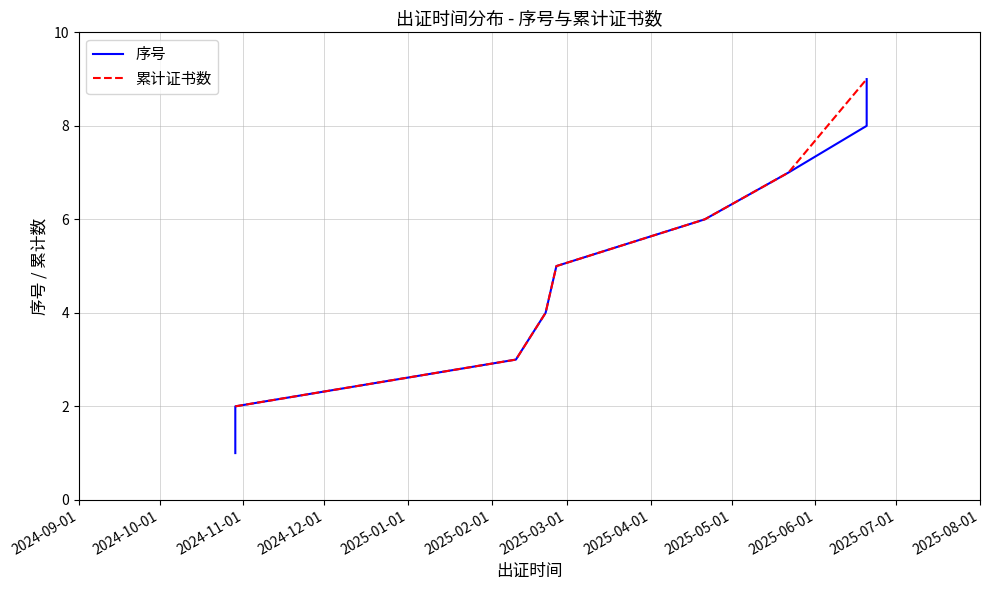

What is the difference between the values at 2025-05-22 and 2025-04-21?

1